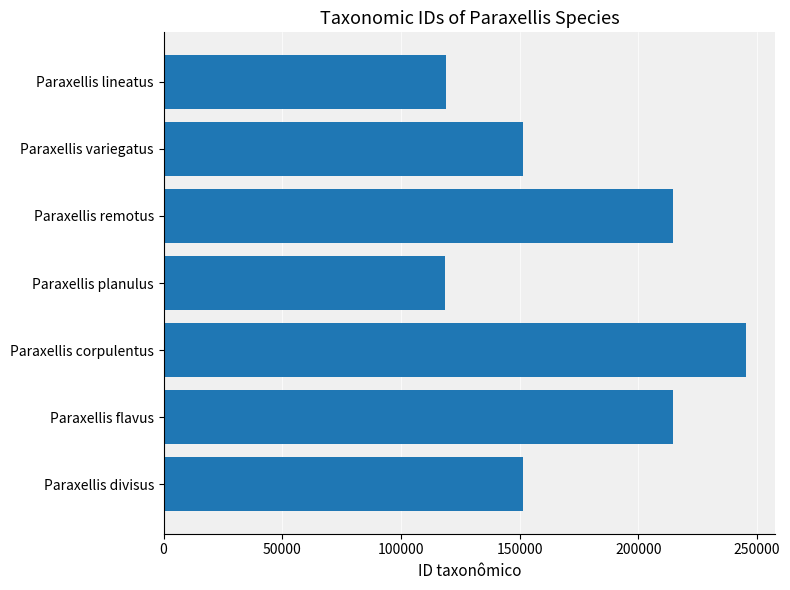

Is it true that the value at Paraxellis divisus is 97857?

False